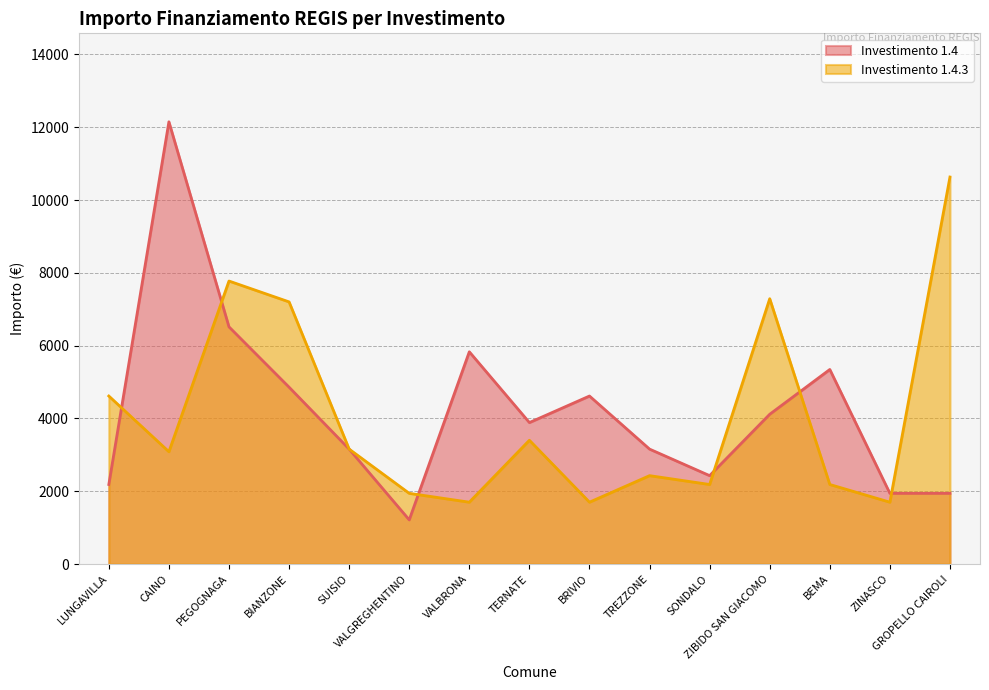

Reading left to right, transcribe all the data shown in this chart.

Investimento 1.4: LUNGAVILLA=2187	CAINO=12150	PEGOGNAGA=6517	BIANZONE=4860	SUISIO=3159	VALGREGHENTINO=1215	VALBRONA=5832	TERNATE=3888	BRIVIO=4617	TREZZONE=3159	SONDALO=2430	ZIBIDO SAN GIACOMO=4116	BEMA=5346	ZINASCO=1944	GROPELLO CAIROLI=1944
Investimento 1.4.3: LUNGAVILLA=4617	CAINO=3087	PEGOGNAGA=7776	BIANZONE=7203	SUISIO=3159	VALGREGHENTINO=1944	VALBRONA=1701	TERNATE=3402	BRIVIO=1701	TREZZONE=2430	SONDALO=2187	ZIBIDO SAN GIACOMO=7290	BEMA=2187	ZINASCO=1701	GROPELLO CAIROLI=10633